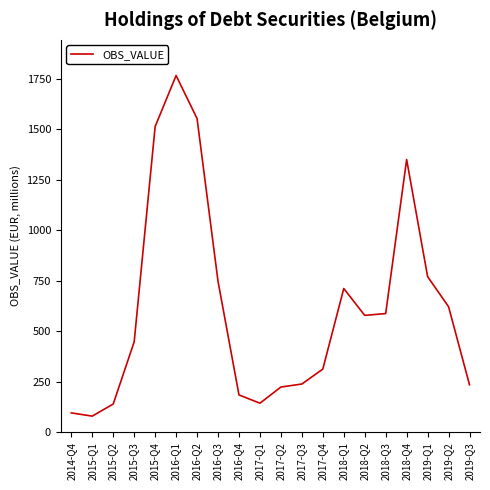

What is the average value?

616